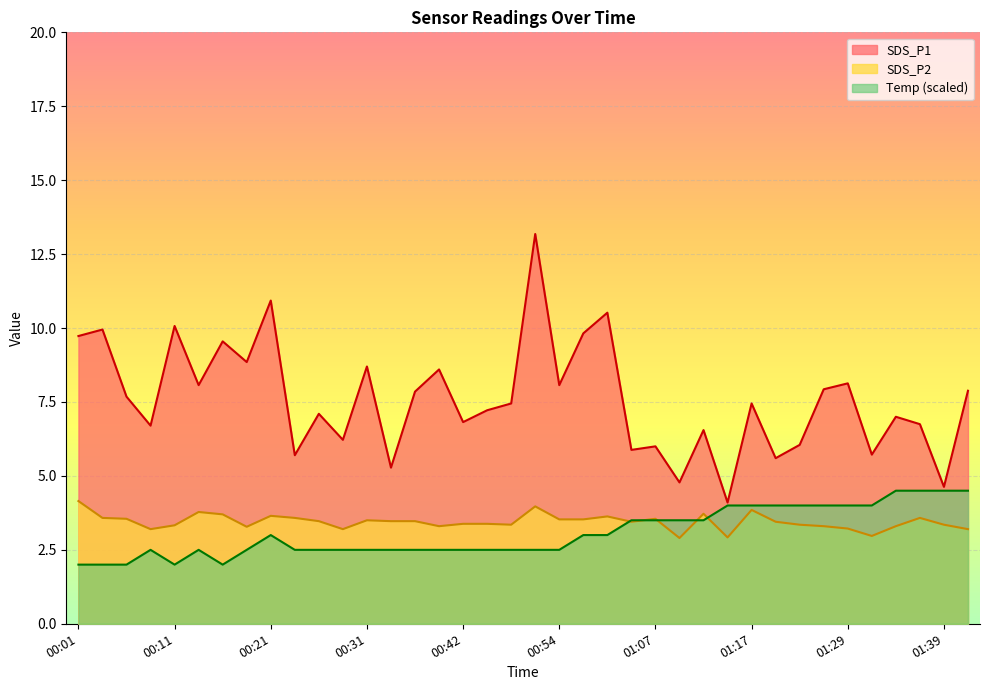

Reading right to left, list all the values displayed in this chart.

SDS_P1: 7.9	4.6	6.8	7.0	5.7	8.1	7.9	6.0	5.6	7.5	4.1	6.5	4.8	6.0	5.9	10.5	9.8	8.1	13.2	7.5	7.2	6.8	8.6	7.8	5.3	8.7	6.2	7.1	5.7	10.9	8.8	9.6	8.1	10.1	6.7	7.7	9.9	9.7
SDS_P2: 3.2	3.4	3.6	3.3	3.0	3.2	3.3	3.4	3.5	3.9	2.9	3.7	2.9	3.5	3.5	3.6	3.5	3.5	4.0	3.4	3.4	3.4	3.3	3.5	3.5	3.5	3.2	3.5	3.6	3.6	3.3	3.7	3.8	3.3	3.2	3.5	3.6	4.2
Temp: 4.5	4.5	4.5	4.5	4.0	4.0	4.0	4.0	4.0	4.0	4.0	3.5	3.5	3.5	3.5	3.0	3.0	2.5	2.5	2.5	2.5	2.5	2.5	2.5	2.5	2.5	2.5	2.5	2.5	3.0	2.5	2.0	2.5	2.0	2.5	2.0	2.0	2.0